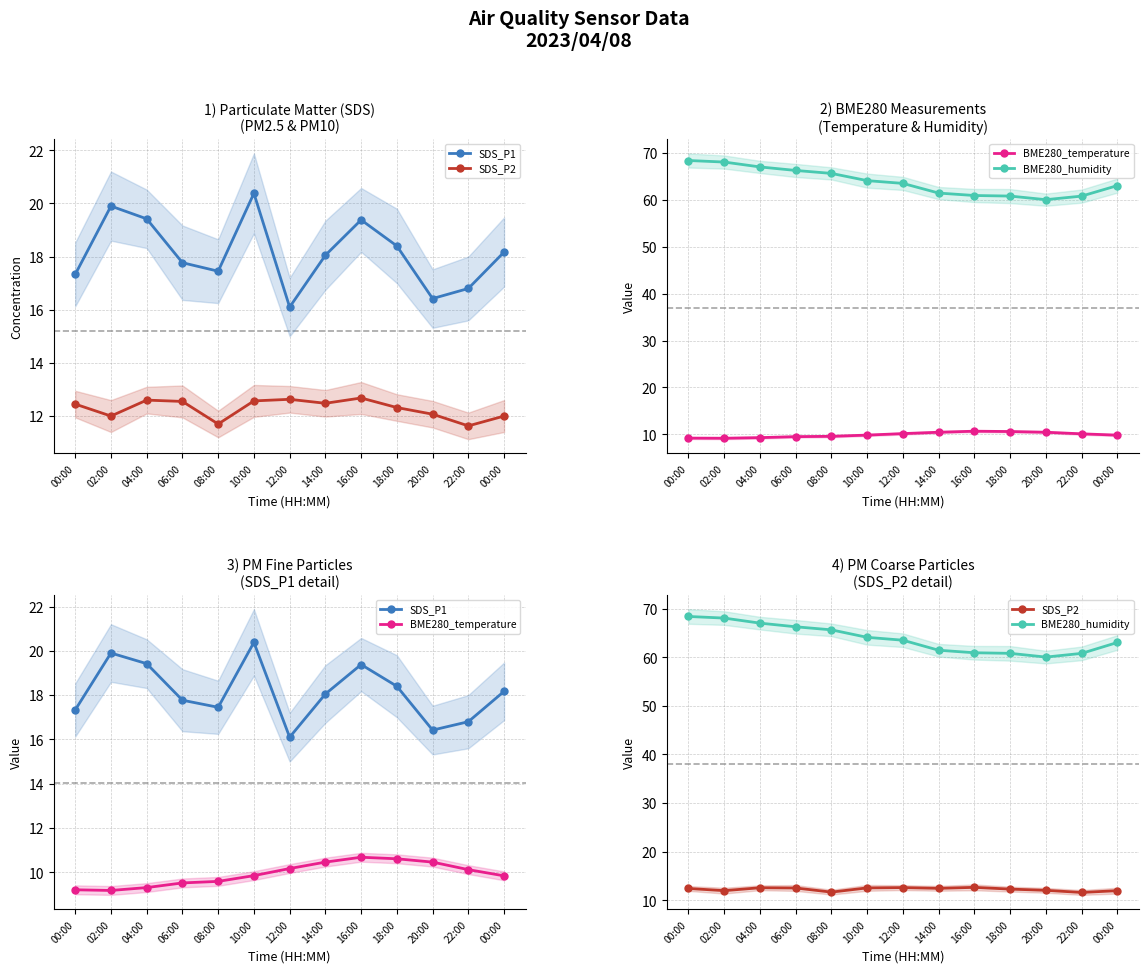

True or false: SDS_P2 and BME280_temperature cross at least once.

False